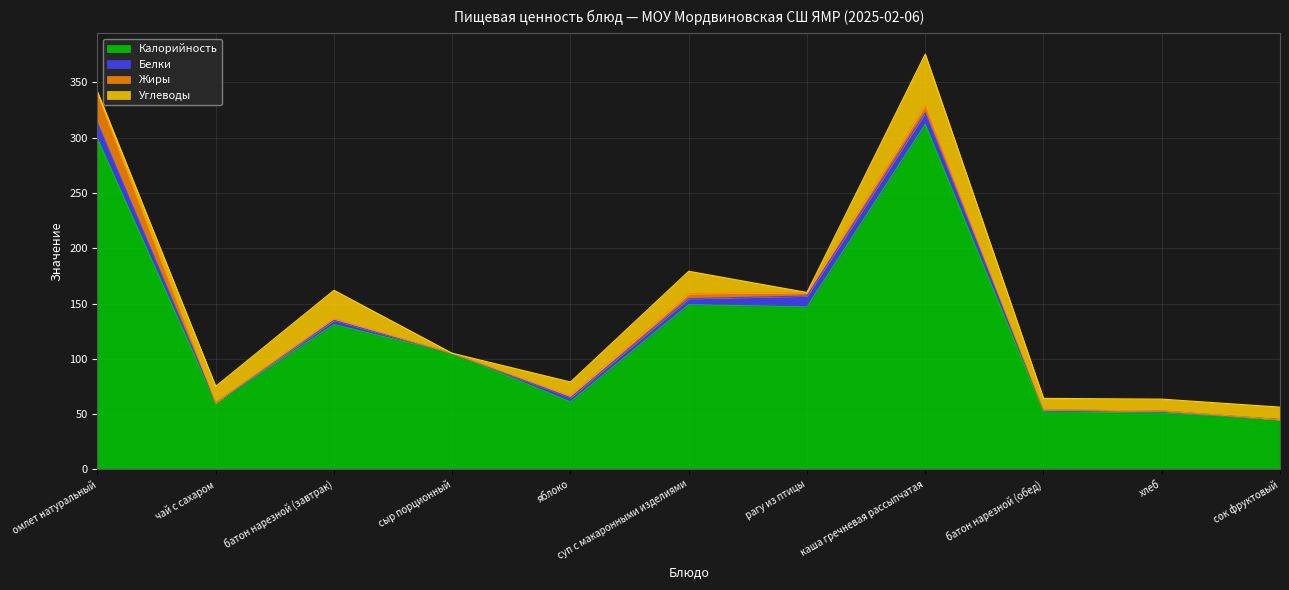

True or false: Жиры has more than 0 interior local peaks.

True